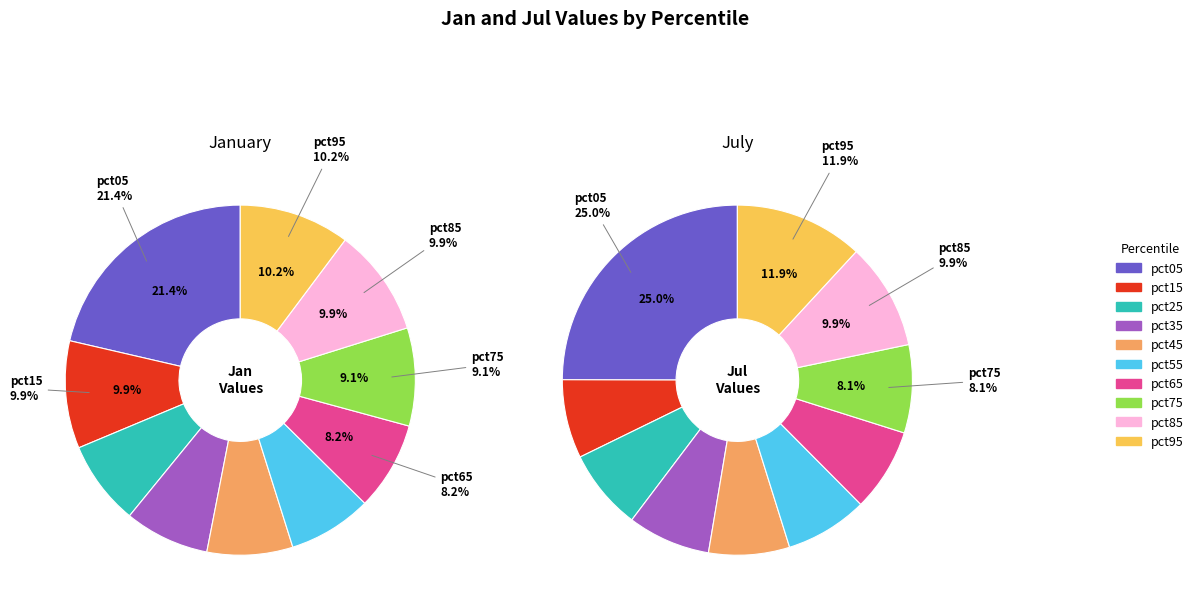

Is it true that jul_values is 18% of the pie?

False